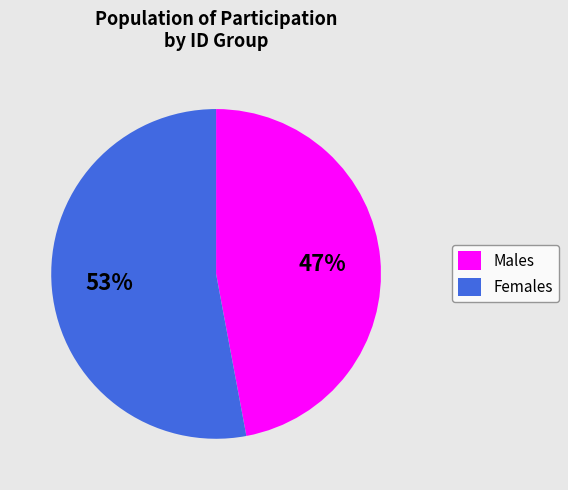

True or false: Females accounts for 53% of the total.

True